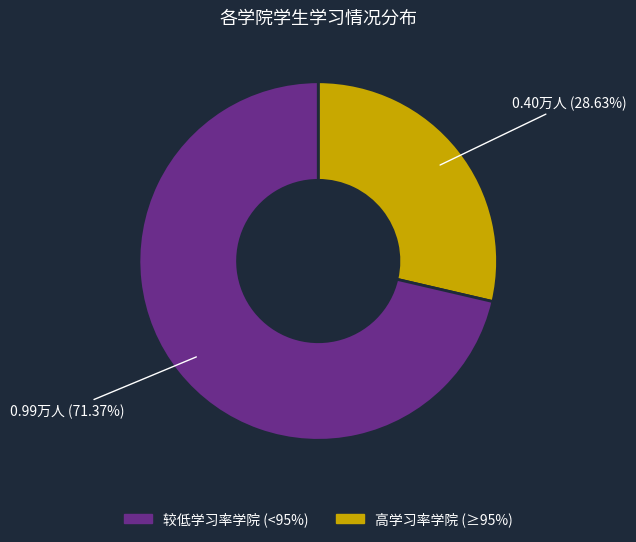

Is there a majority slice in this chart?

Yes